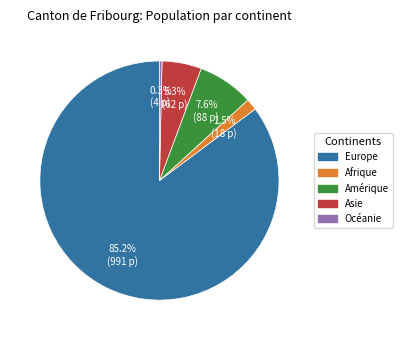

Is the sum of Europe and Océanie greater than half?

Yes